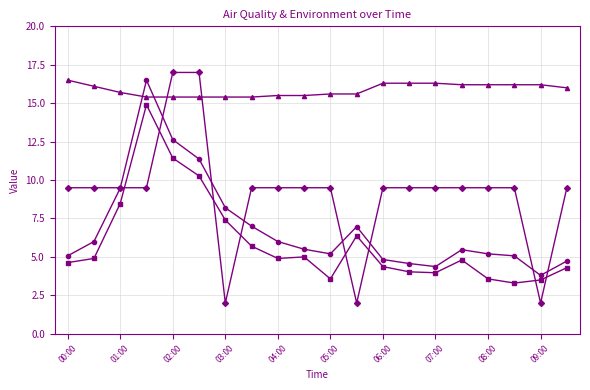

How many categories are shown in the chart?

20